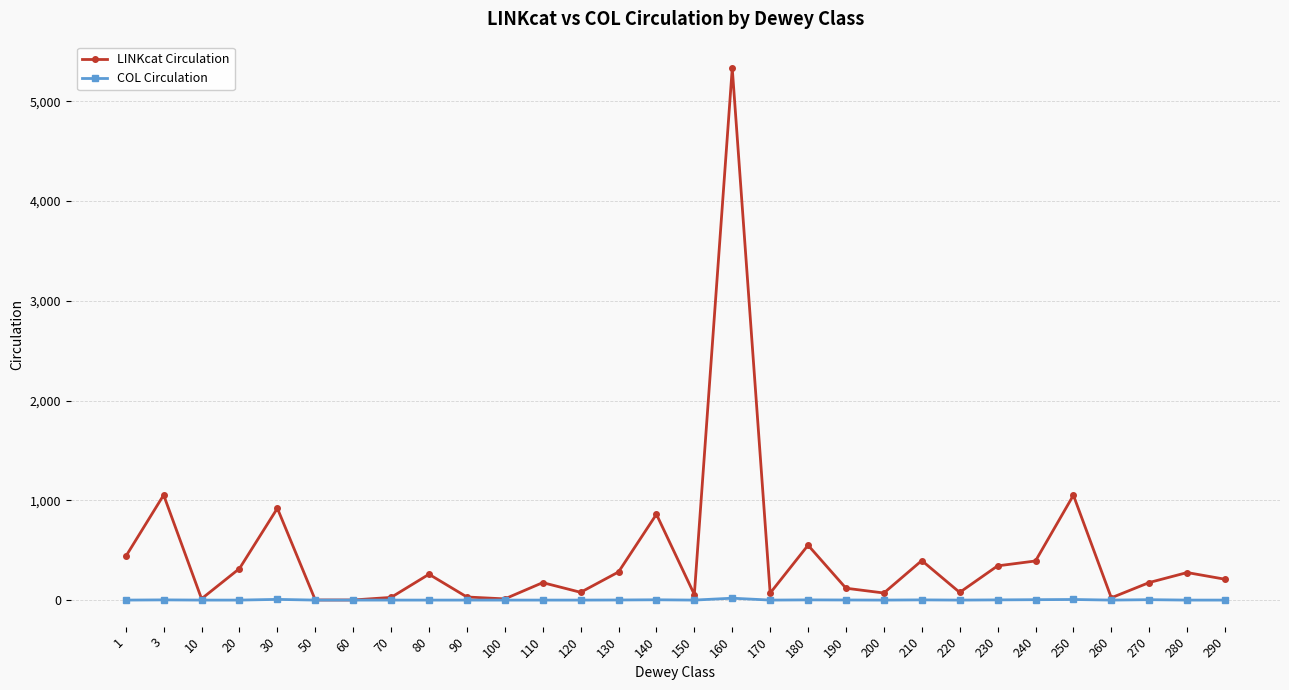

What is the highest value of the COL Circulation series?

19